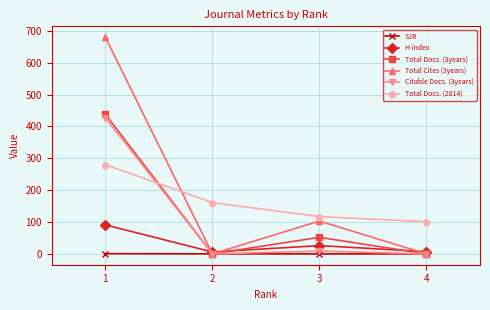

What is the difference between the maximum and second lowest values in the SJR series?

0.6